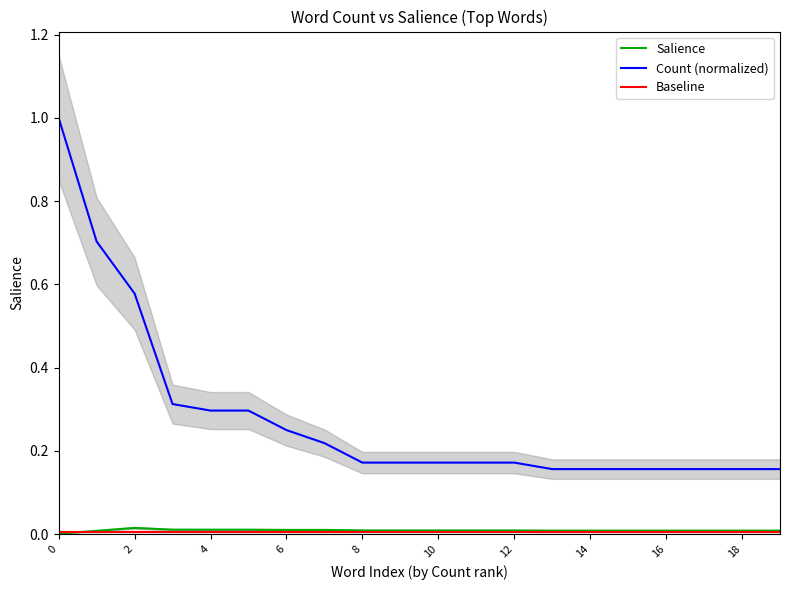

How many categories are shown in the chart?

20